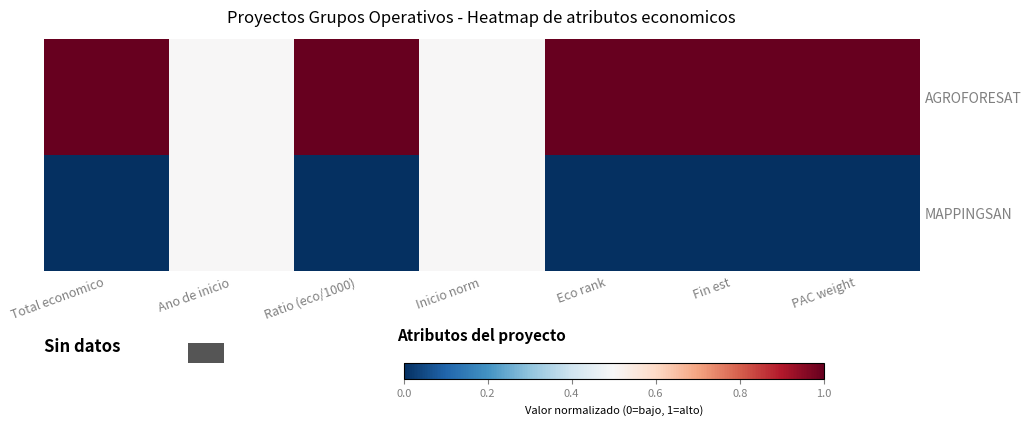

At which category does the chart reach its minimum across all series?

Total economico